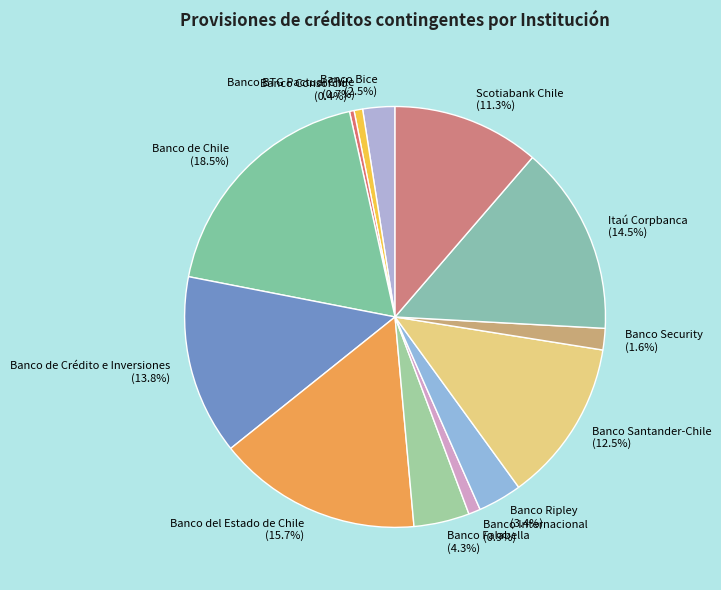

Approximately how many times larger is the value at Banco Ripley compared to Banco Falabella?

0.8